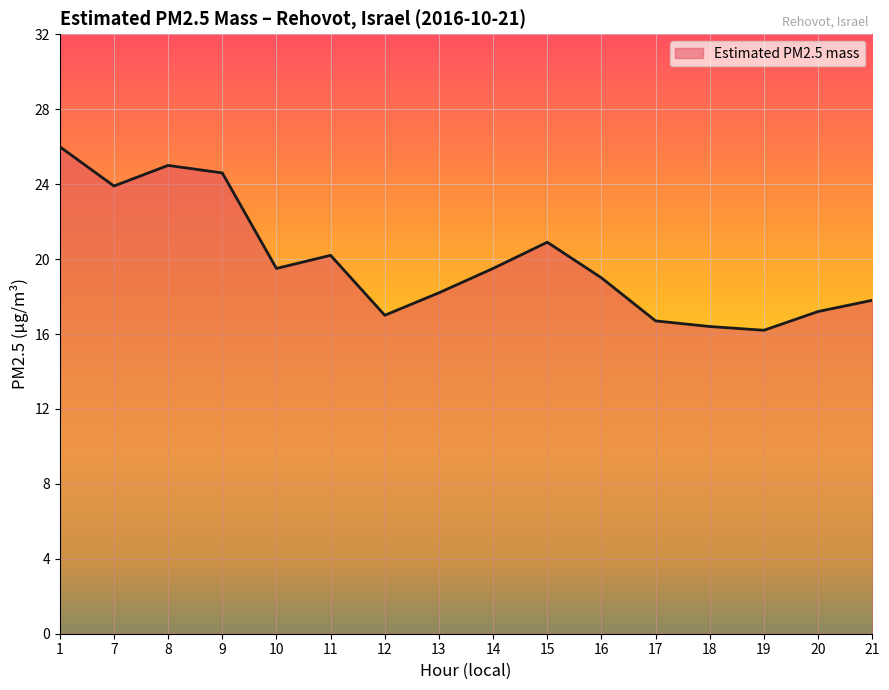

What is the ratio of the value at 11 to the value at 13?

1.1